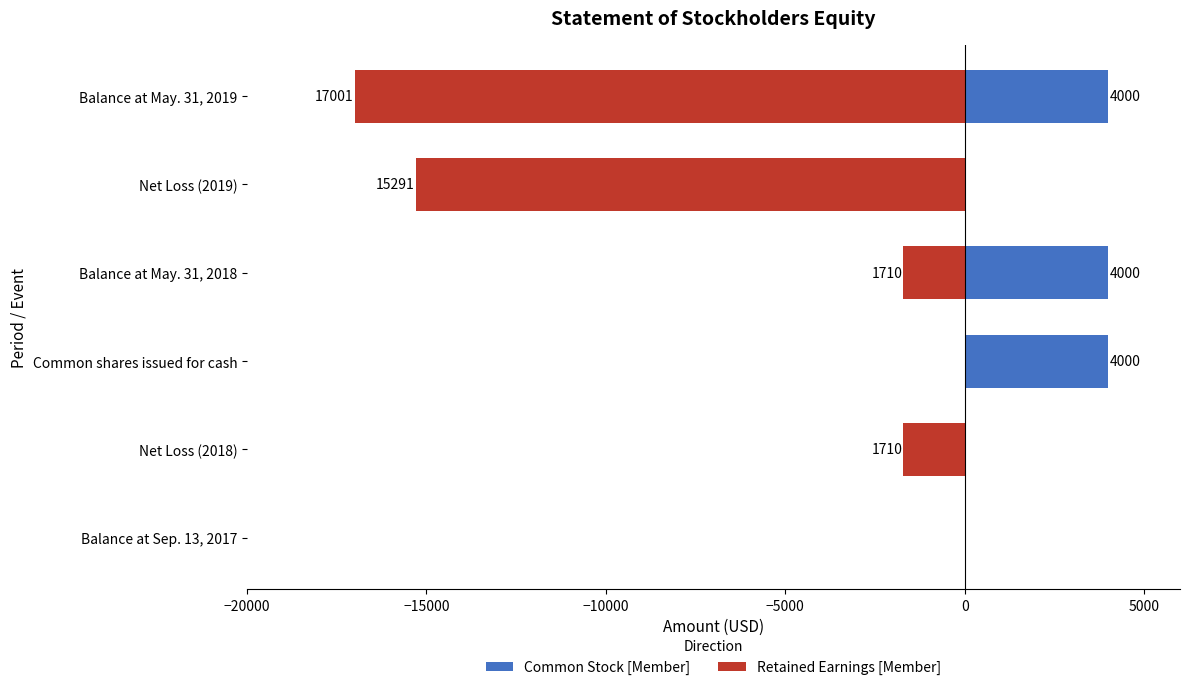

Which series has the largest range (max minus min)?

Retained Earnings [Member]